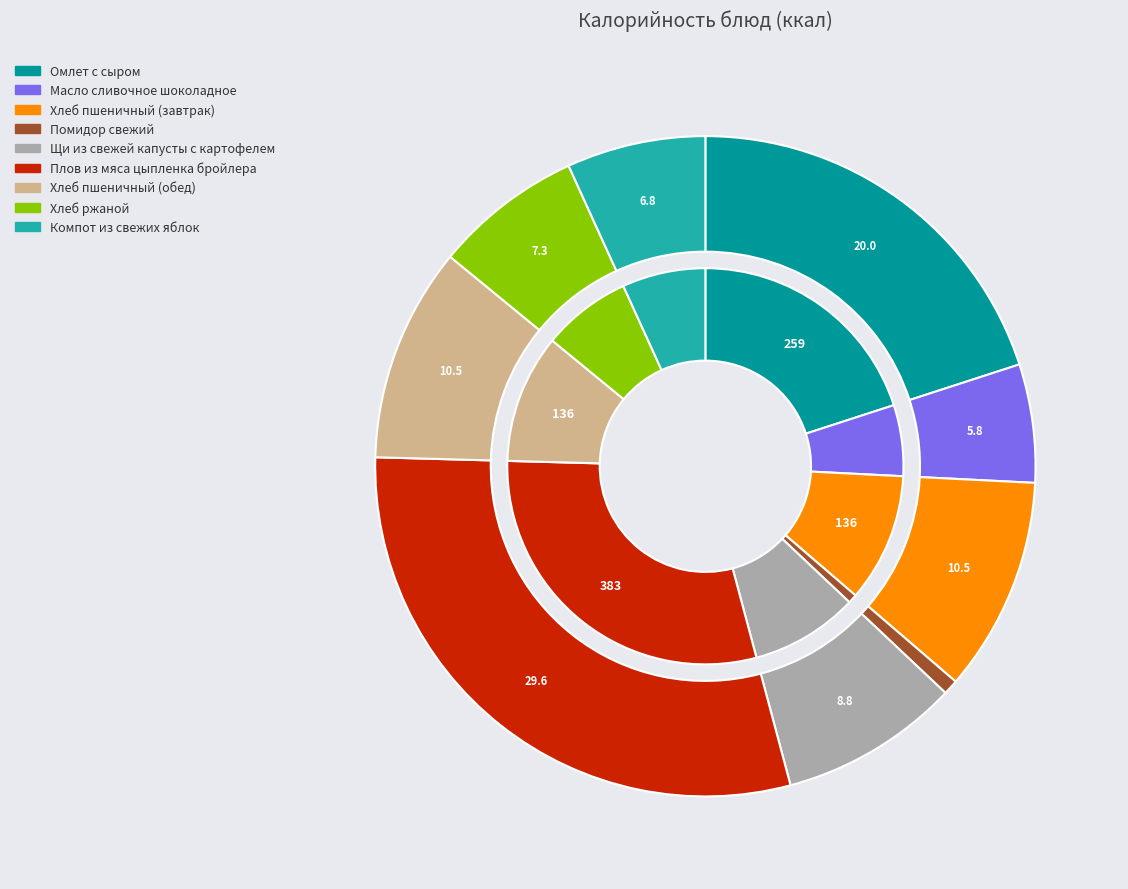

Which category has the biggest portion of the pie?

Плов из мяса цыпленка бройлера